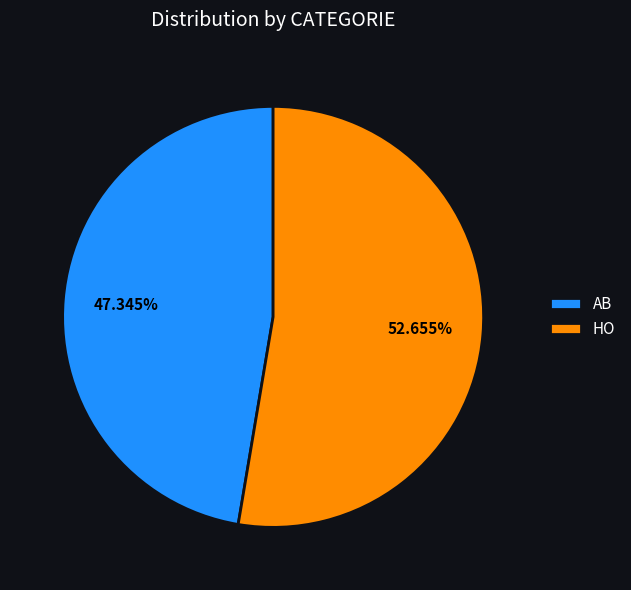

To the nearest percent, what percentage of the pie is HO?

53%